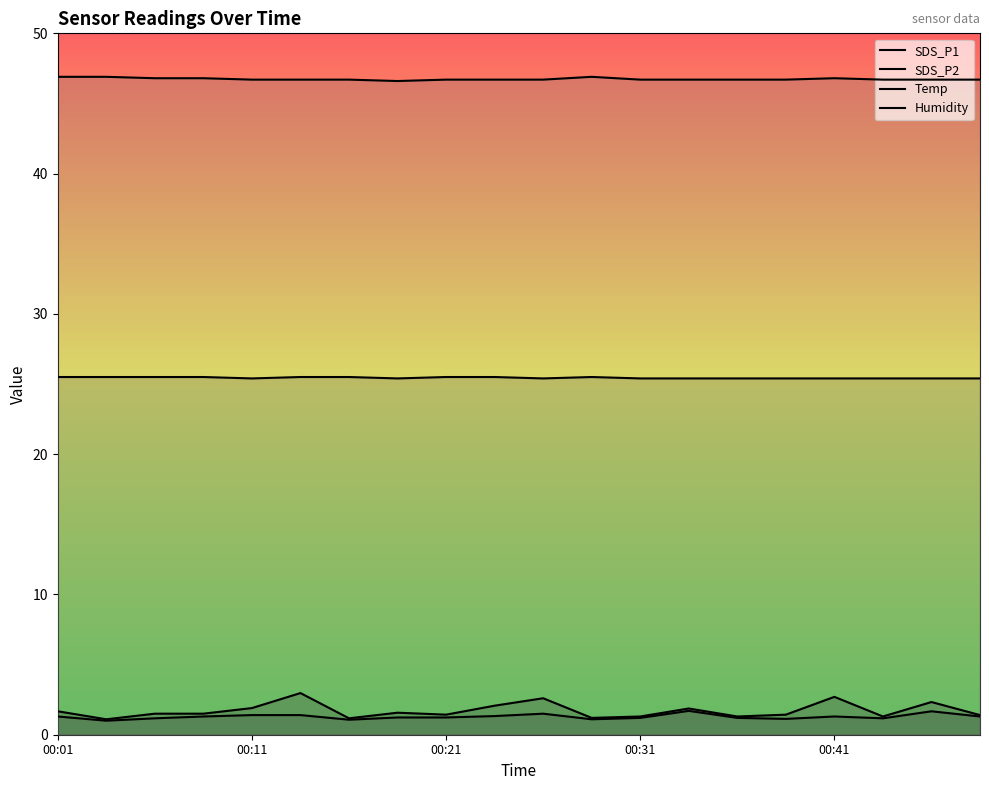

Which series has the largest total across all categories?

Humidity